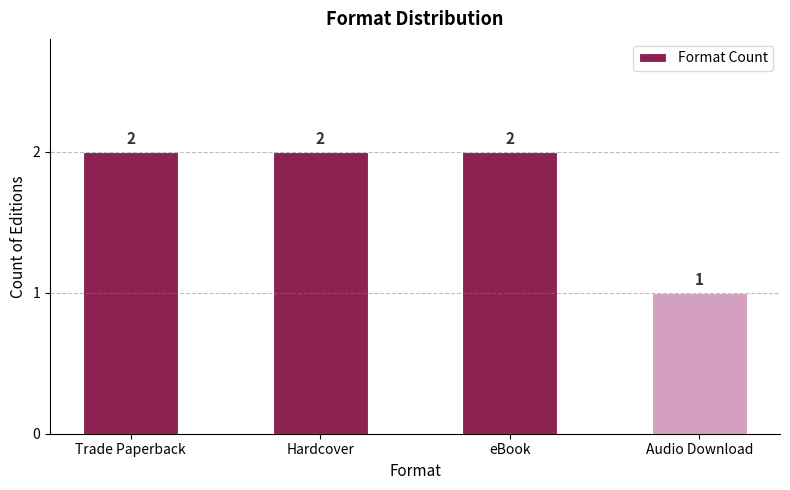

What value does the data have at Audio Download?

1